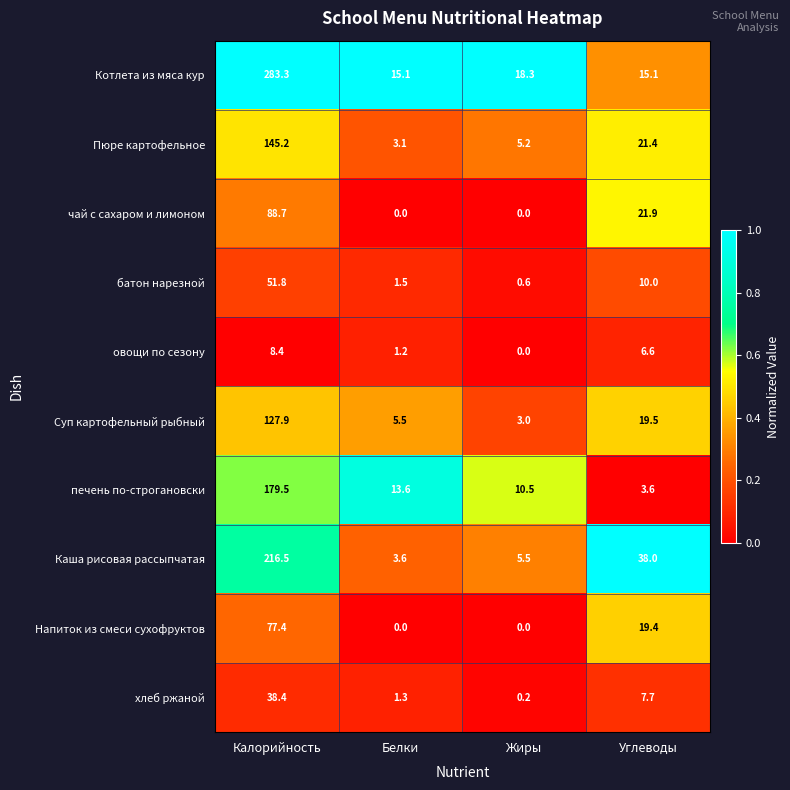

What is the sum of all чай с сахаром и лимоном values?

110.6